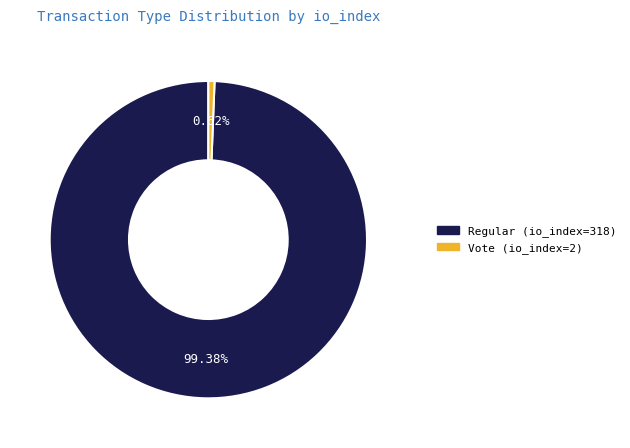

True or false: Vote (io_index=2) accounts for 1% of the total.

True